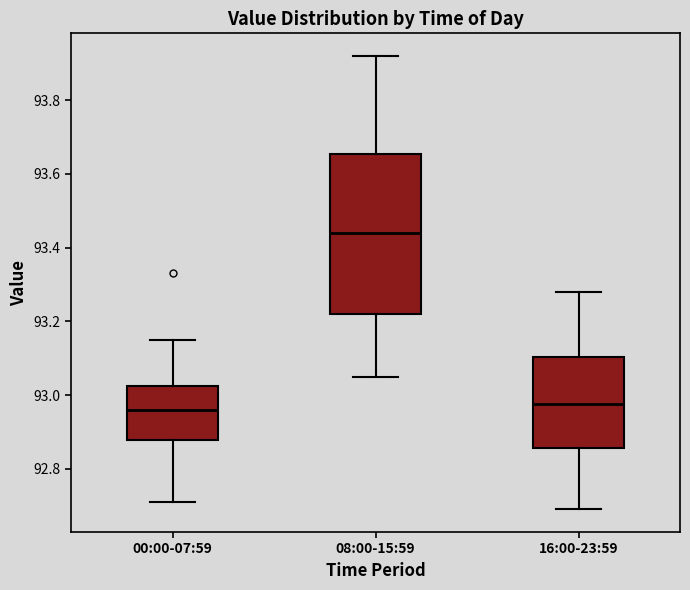

Reading left to right, transcribe this box plot: for each box, give where its median line is, the range the box spans, and where its two whiskers end, as read against the y-axis. The values are not printed on the chart, so give them approximately, as read against the axis.

00:00-07:59: median 92.96, box 92.88 to 93.02, whiskers 92.72 to 93.16
08:00-15:59: median 93.44, box 93.22 to 93.66, whiskers 93.06 to 93.92
16:00-23:59: median 92.98, box 92.86 to 93.10, whiskers 92.70 to 93.28